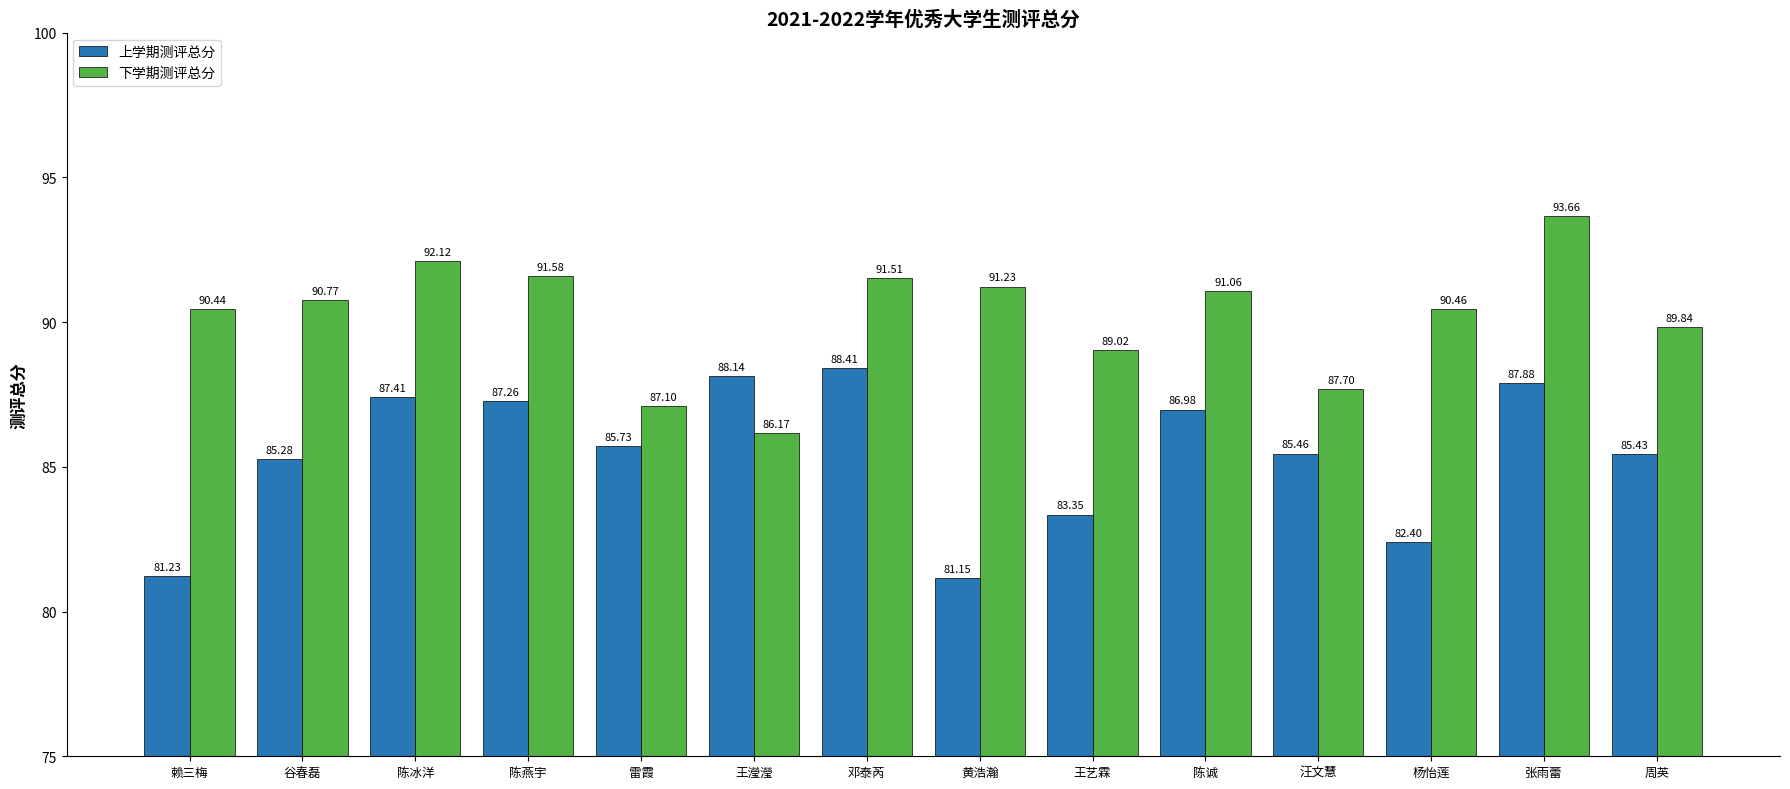

What is the difference between the second highest and second lowest values in the 下学期测评总分 series?

5.0